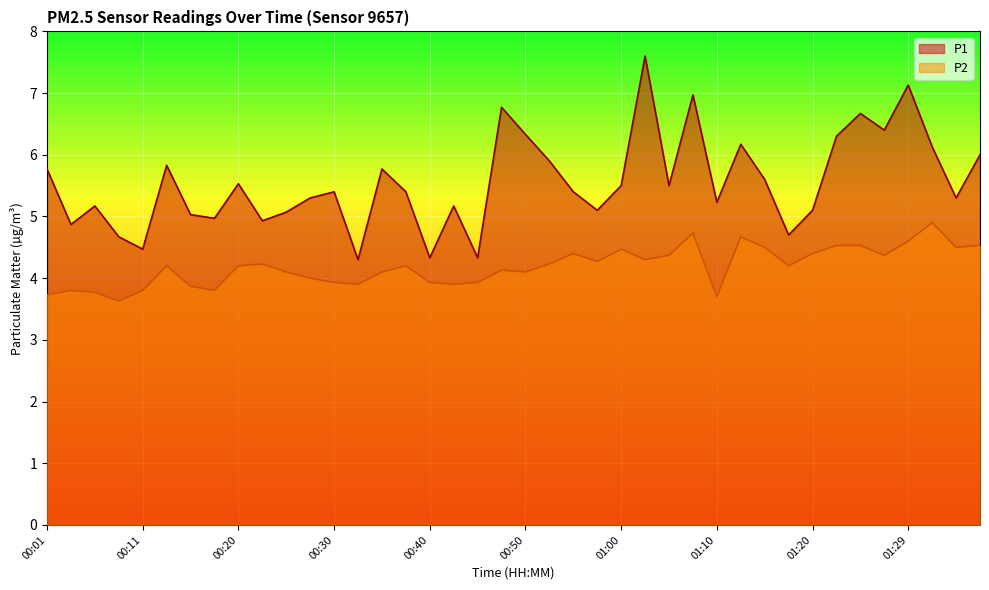

How many values in the P2 series are below 4?

13